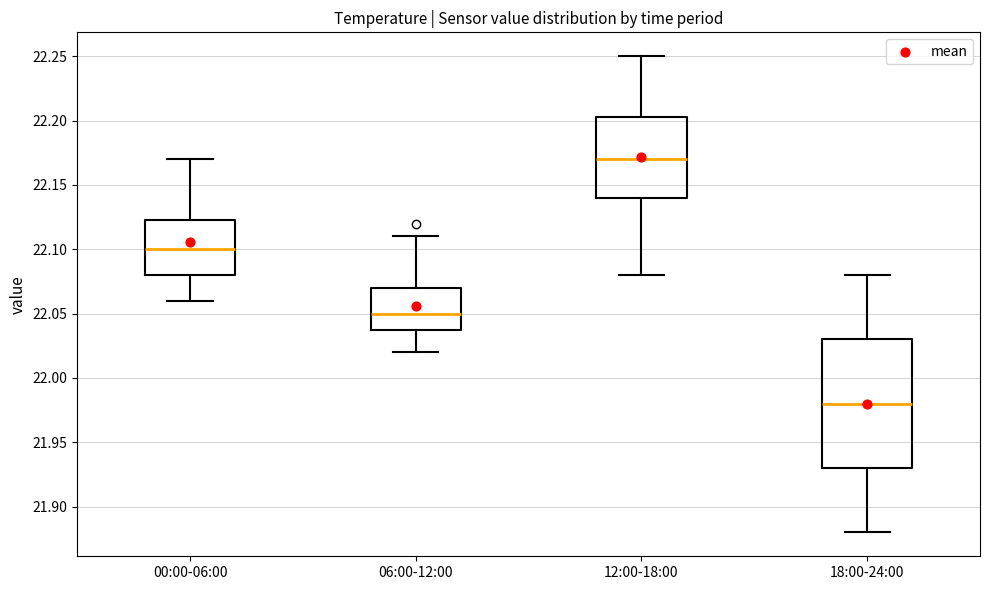

Comparing the boxes themselves (not the whiskers), which one is the tallest?

18:00-24:00